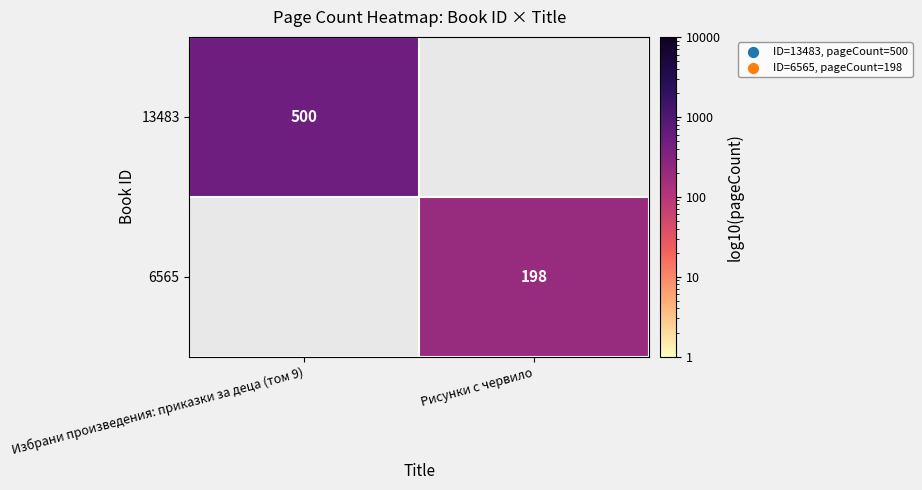

The 13483 series shows 278 at Избрани произведения: приказки за деца (том 9). True or false?

False